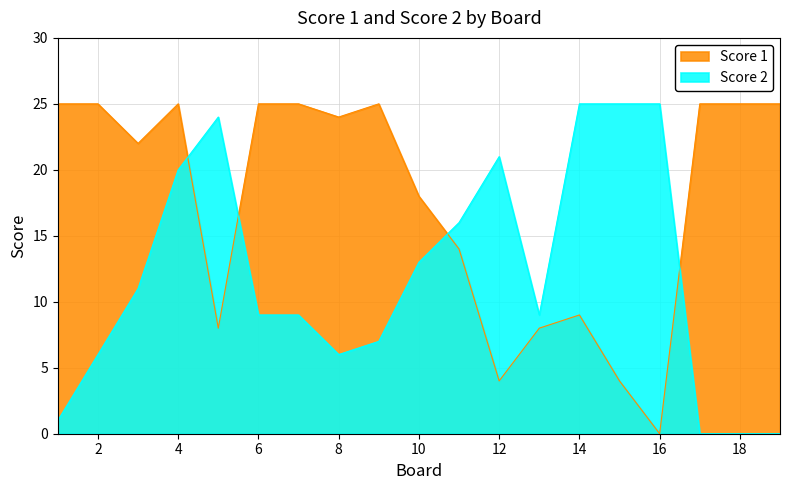

Reading left to right, transcribe all the data shown in this chart.

Score 1: 1=25	2=25	3=22	4=25	5=8	6=25	7=25	8=24	9=25	10=18	11=14	12=4	13=8	14=9	15=4	16=0	17=25	18=25	19=25
Score 2: 1=1	2=6	3=11	4=20	5=24	6=9	7=9	8=6	9=7	10=13	11=16	12=21	13=9	14=25	15=25	16=25	17=0	18=0	19=0